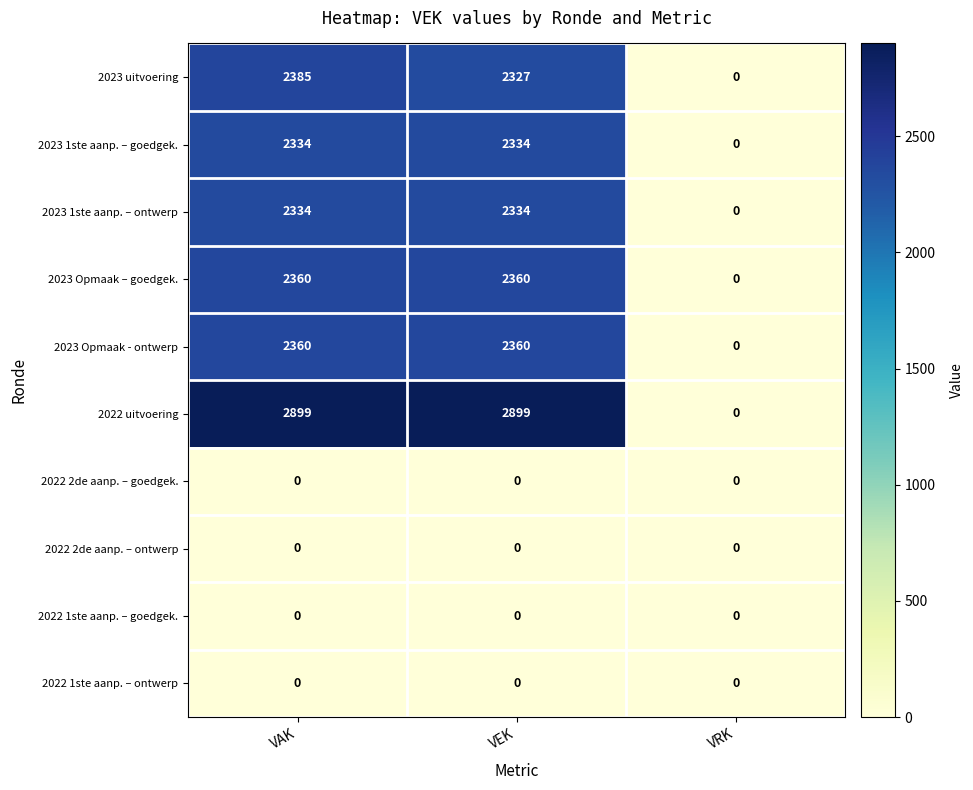

Count the number of categories in the chart.

3